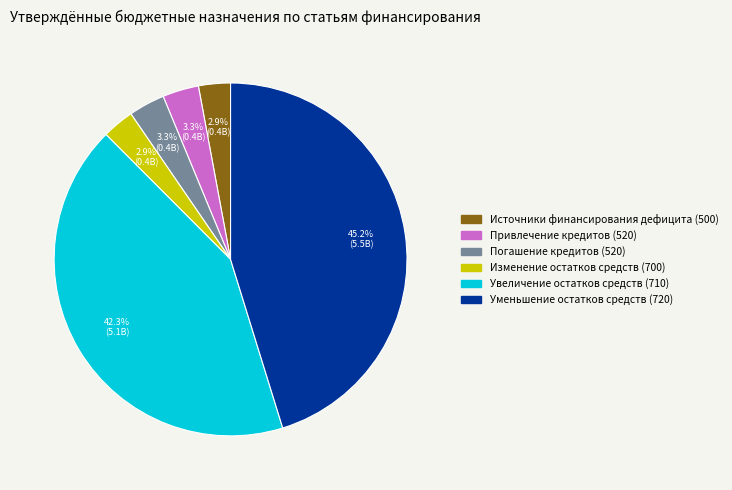

Is there any slice that represents more than half of the pie?

No